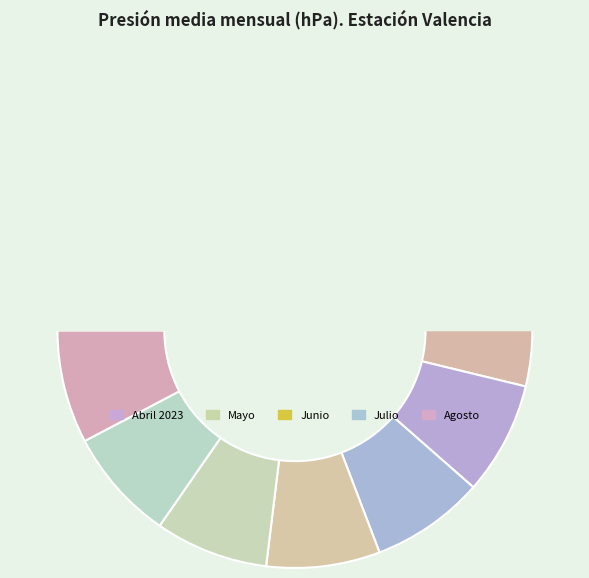

Rank the categories by value from lowest to highest.

Marzo, Junio, Julio, Agosto, Octubre, Abril 2023, Mayo, Noviembre, Septiembre, Abril 2024, Febrero, Diciembre, Enero 2024